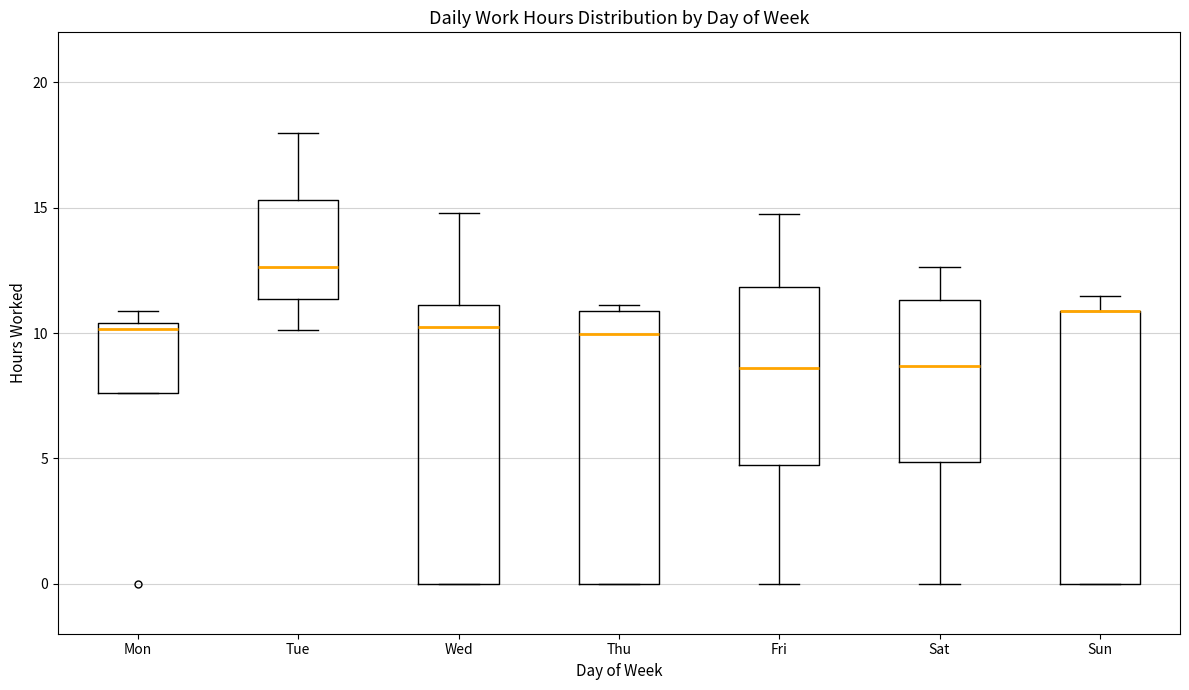

Reading left to right, read every box against the y-axis: the position of its median line, the range the box covers, and the ends of its whiskers. The values are not printed on the chart, so give them approximately, as read against the axis.

Mon: median 10.0, box 7.5 to 10.5, whiskers 7.5 to 11.0
Tue: median 12.5, box 11.5 to 15.5, whiskers 10.0 to 18.0
Wed: median 10.0, box 0.0 to 11.0, whiskers 0.0 to 15.0
Thu: median 10.0, box 0.0 to 11.0, whiskers 0.0 to 11.0 (just above the box's upper edge)
Fri: median 8.5, box 4.5 to 12.0, whiskers 0.0 to 14.5
Sat: median 8.5, box 5.0 to 11.5, whiskers 0.0 to 12.5
Sun: median 11.0 (drawn on the box's upper edge), box 0.0 to 11.0, whiskers 0.0 to 11.5